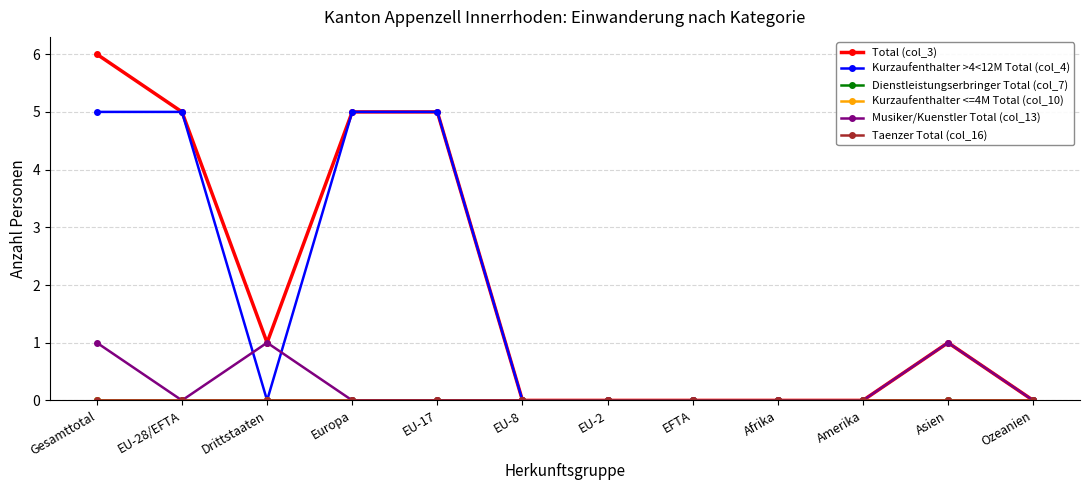

Is the value of Musiker/Kuenstler Total (col_13) at Amerika greater than the value of Taenzer Total (col_16) at EU-8?

No